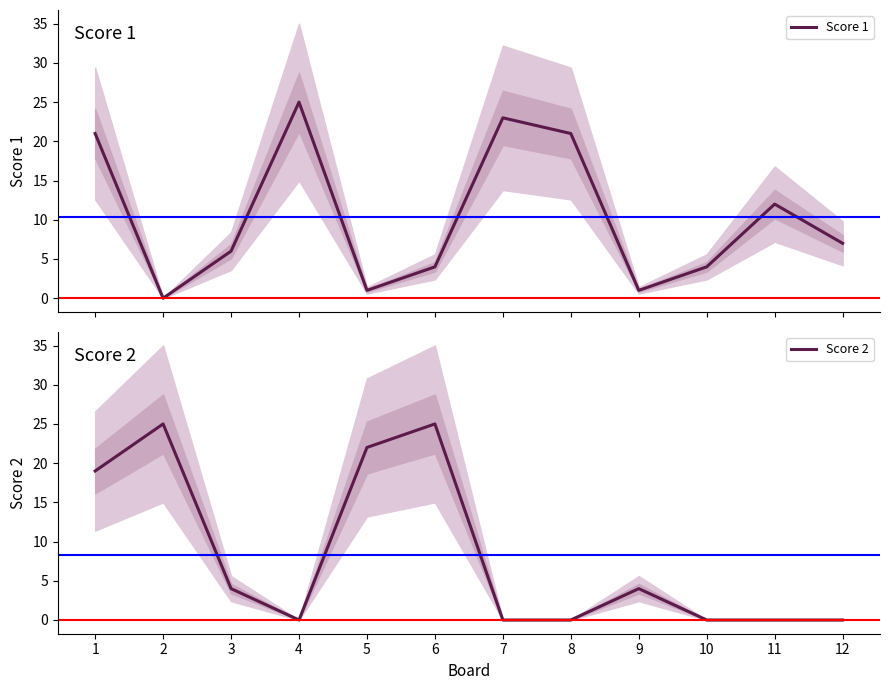

Which category has the lowest value in the Score 1 series?

2